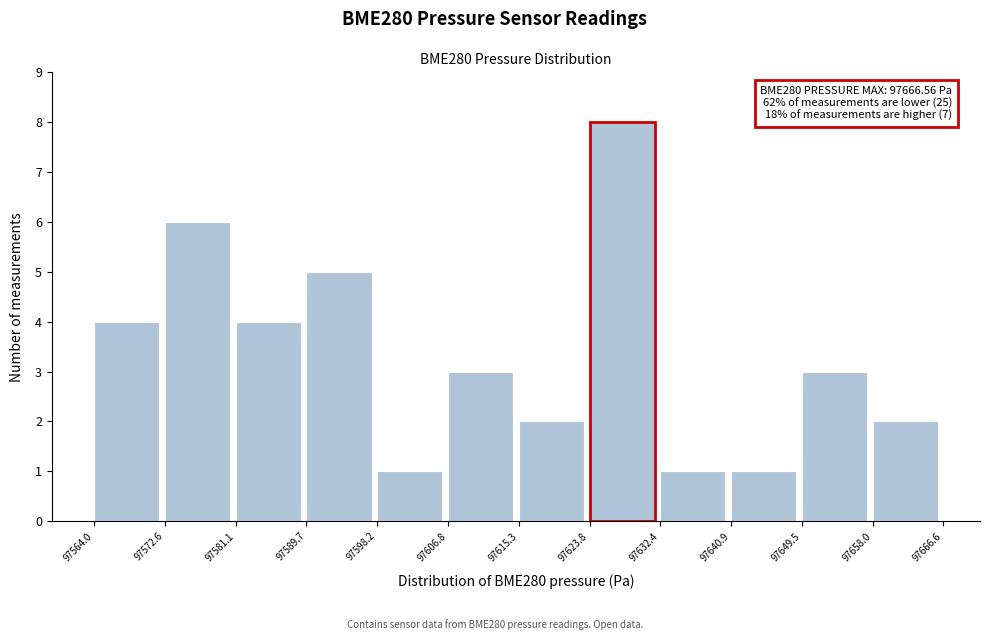

Over which range of the x-axis is the bar tallest?

97623.8 to 97632.4